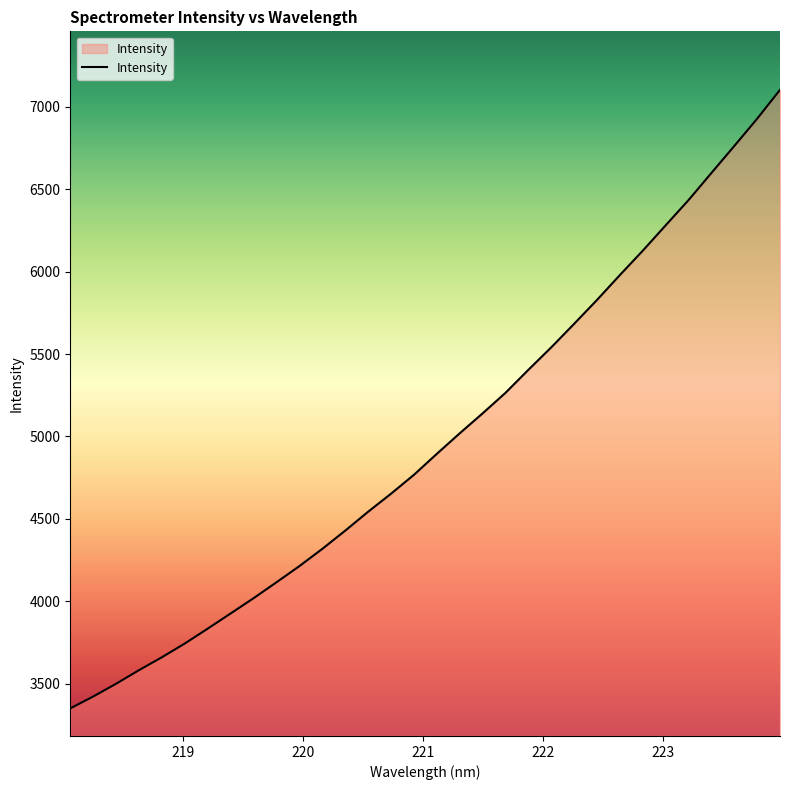

What is the difference between the maximum and minimum values?

3754.9